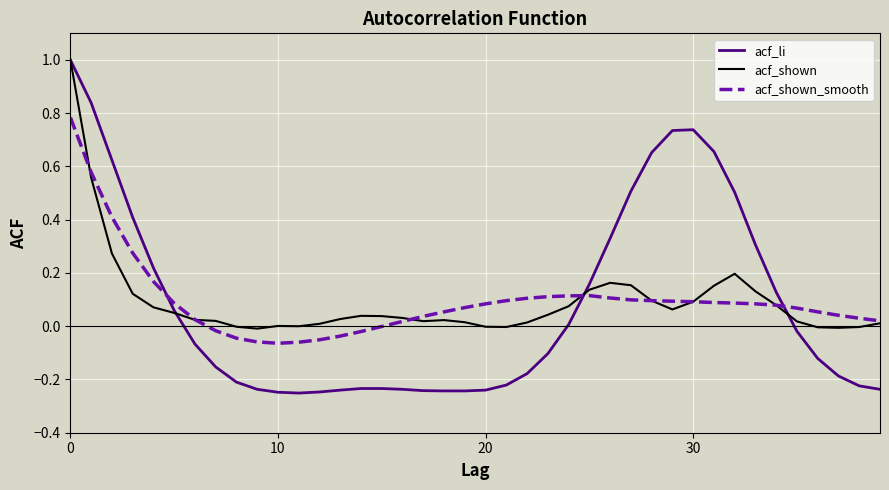

What is the maximum value shown in the chart?

1.0